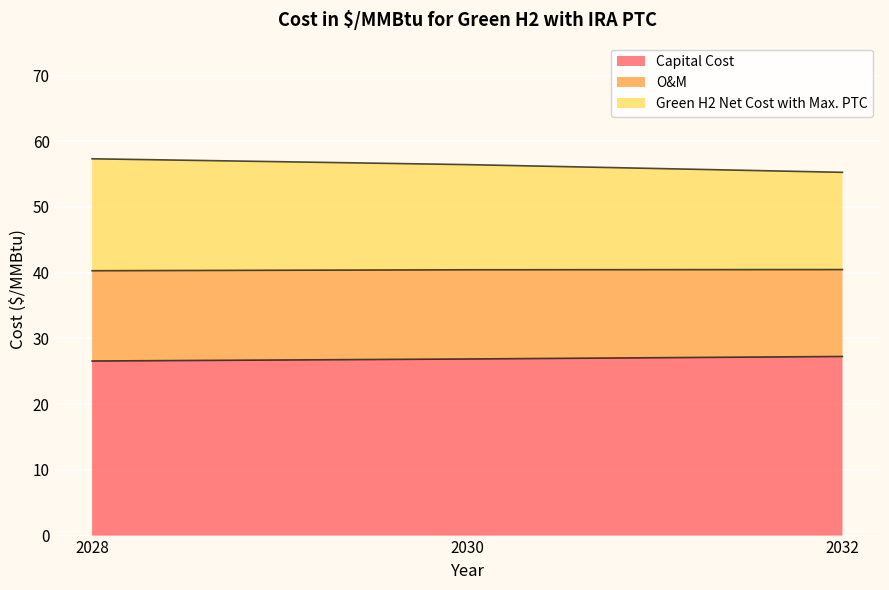

At which label is Capital Cost closest to 26?

2028